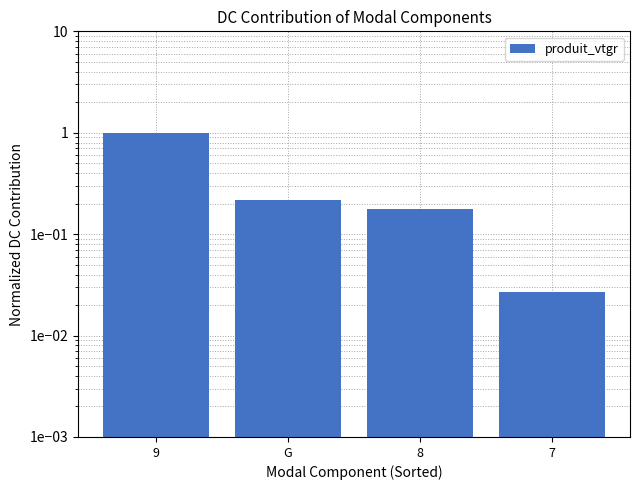

What is the difference between the maximum and minimum values?

1.0